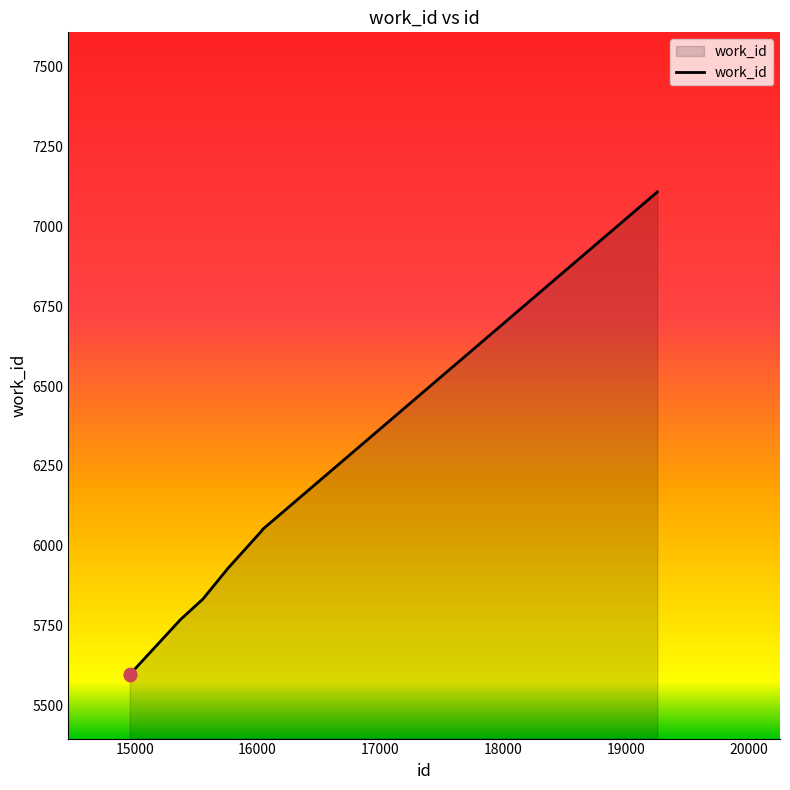

What is the difference between the maximum and minimum values?

1512